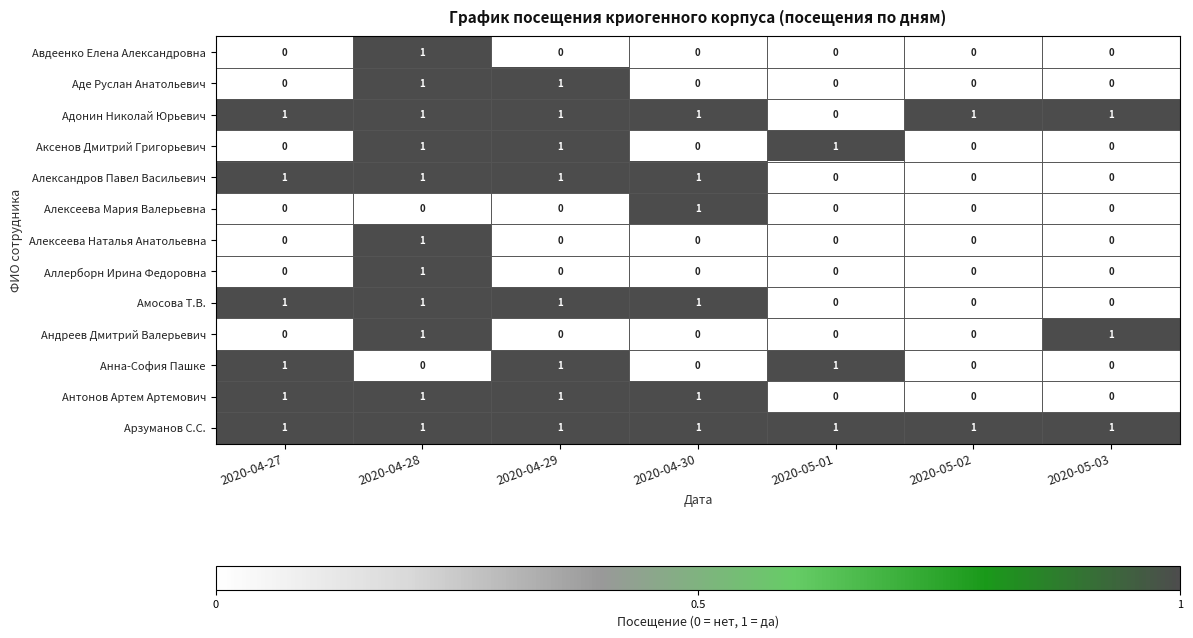

True or false: Андреев Дмитрий Валерьевич has a value of 1 at 2020-04-28.

True